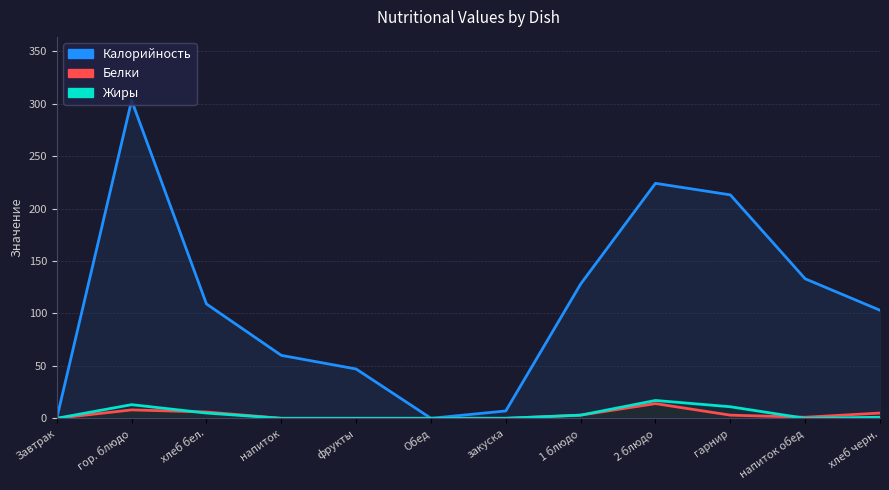

What is the difference between the highest and lowest values at 1 блюдо?

125